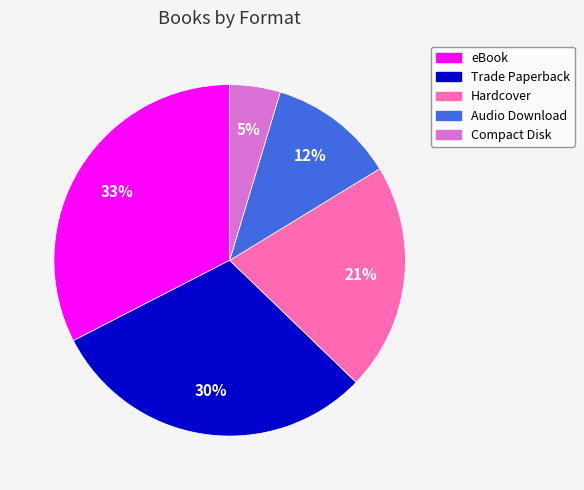

Is there a majority slice in this chart?

No